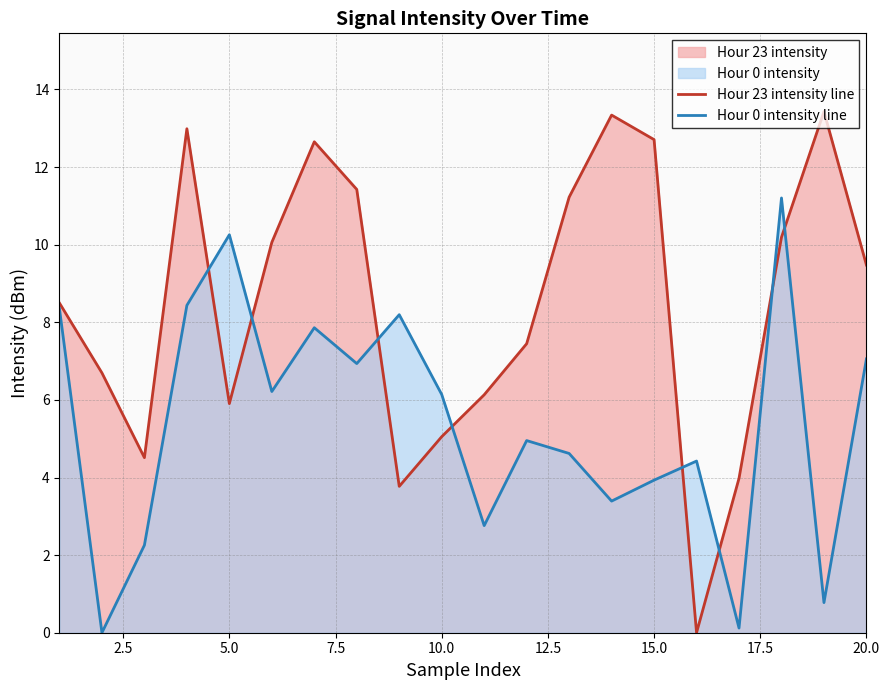

Rank the series by their average value, from lowest to highest.

Hour 0 intensity line, Hour 23 intensity line